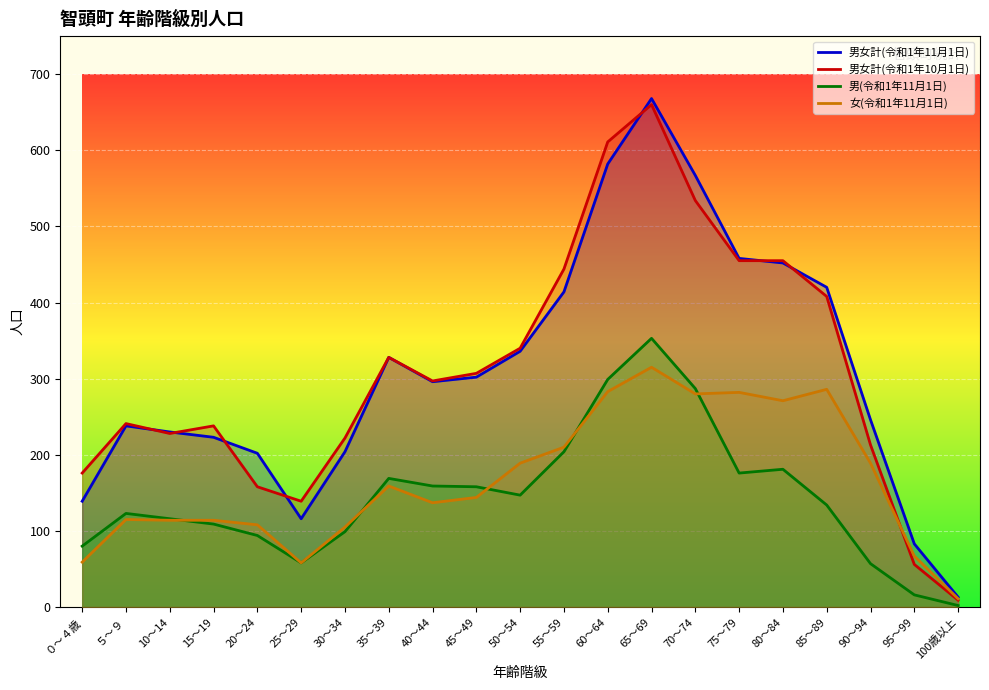

At which category is the sum across all series the highest?

65～69